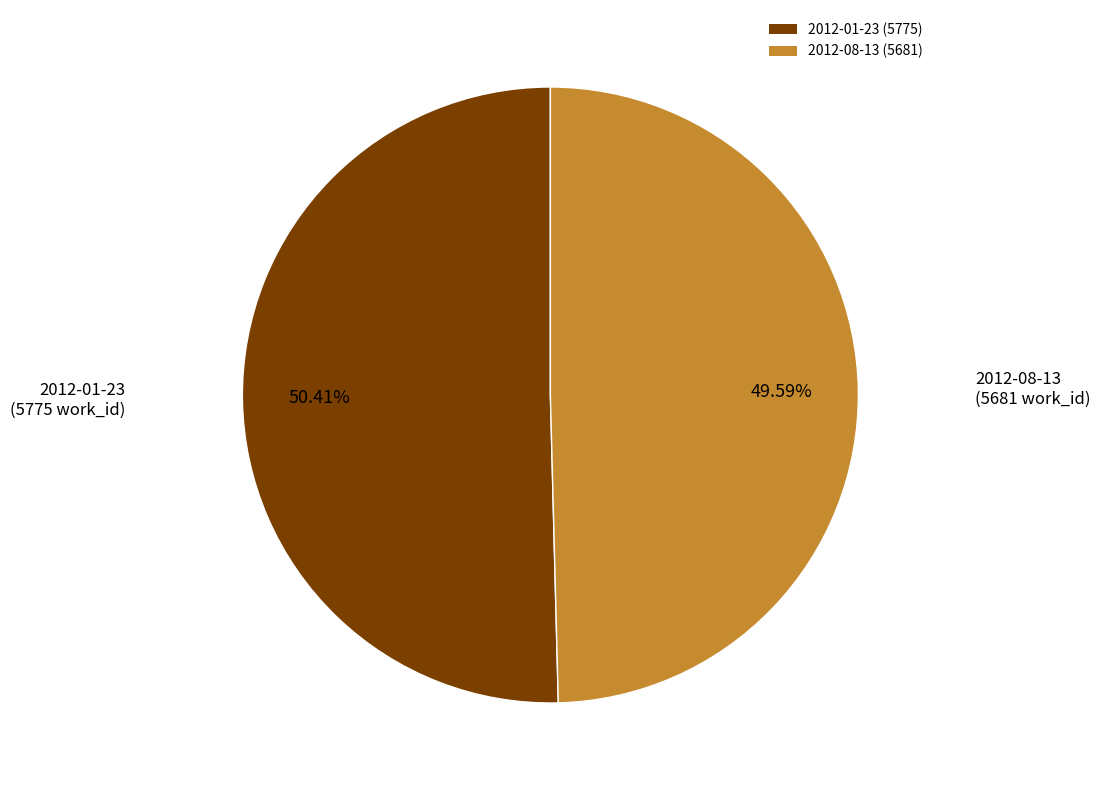

What percentage is NOT represented by 2012-08-13?

50.4%